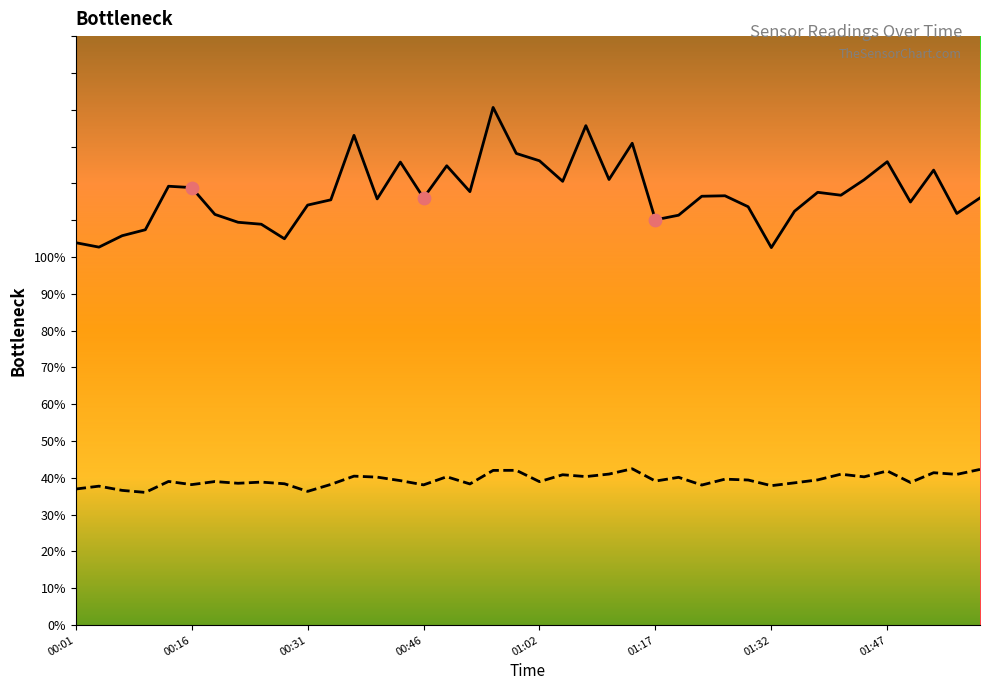

Which series has the widest spread of Y values?

SDS_P1